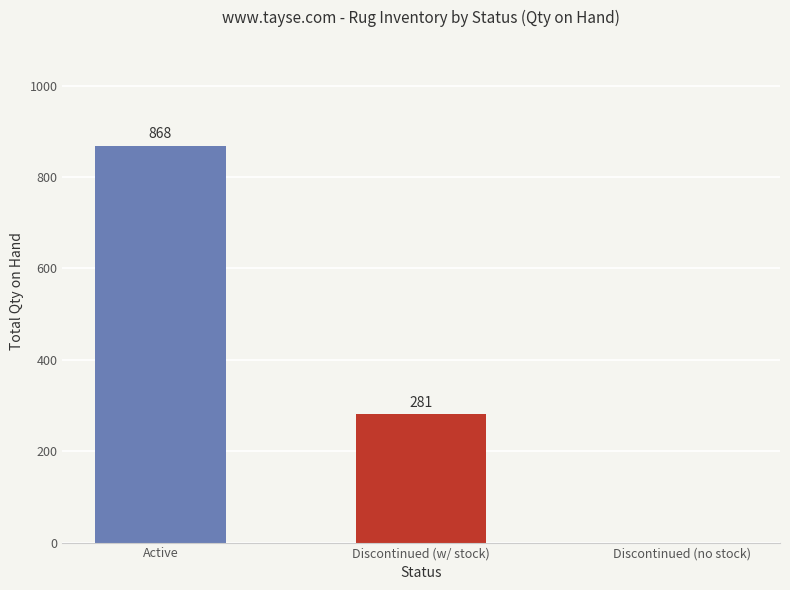

At which category does the chart reach its peak across all series?

Active